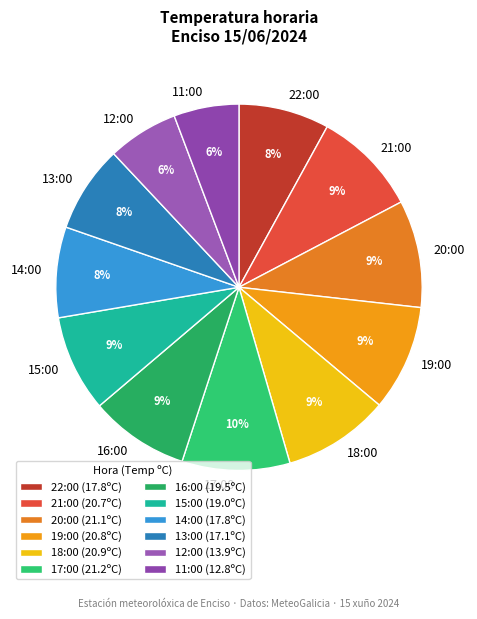

True or false: 19:00 accounts for 18% of the total.

False